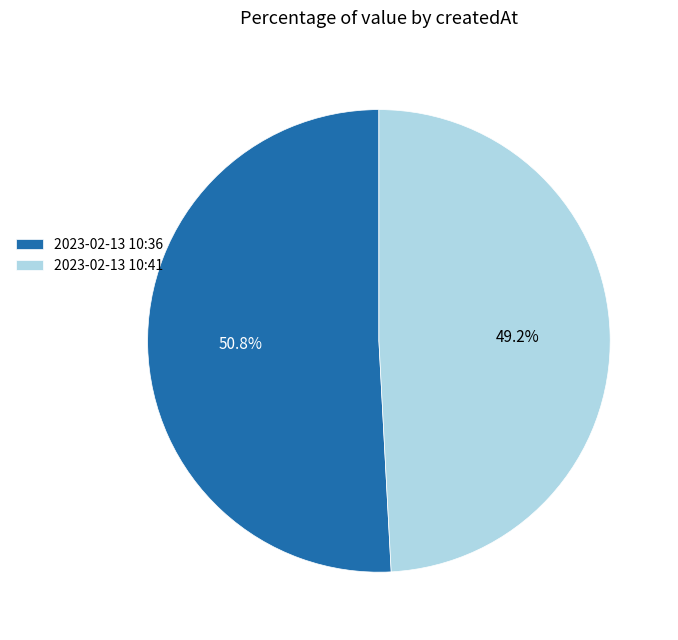

Is there any slice that represents more than half of the pie?

Yes